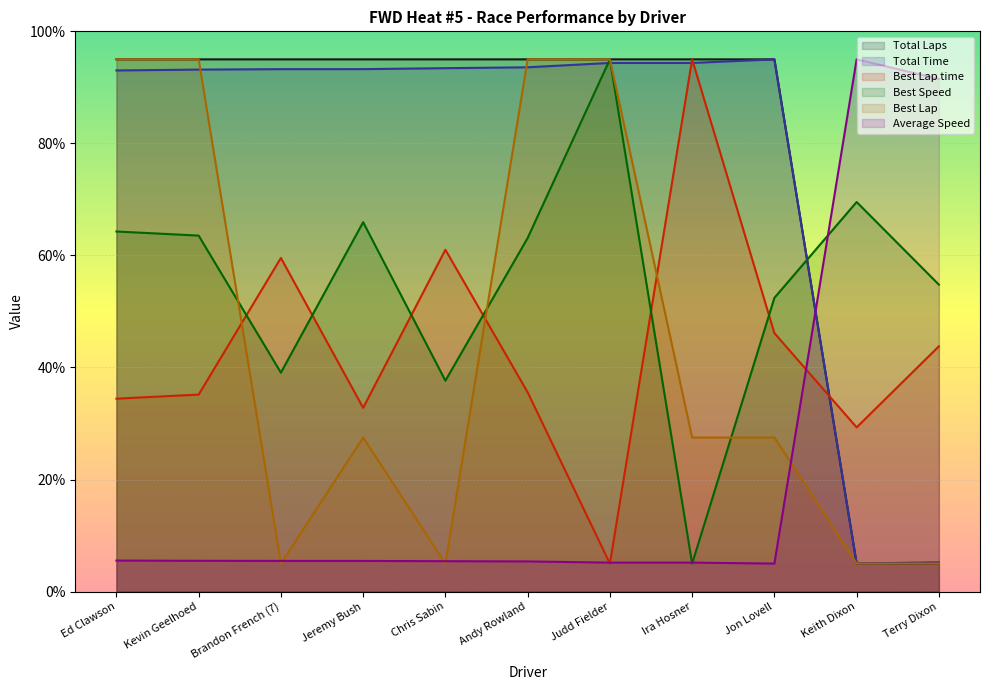

Reading right to left, transcribe all the data shown in this chart.

Total Laps: Terry Dixon=5.0	Keith Dixon=5.0	Jon Lovell=95.0	Ira Hosner=95.0	Judd Fielder=95.0	Andy Rowland=95.0	Chris Sabin=95.0	Jeremy Bush=95.0	Brandon French (7)=95.0	Kevin Geelhoed=95.0	Ed Clawson=95.0
Total Time: Terry Dixon=5.2	Keith Dixon=5.0	Jon Lovell=95.0	Ira Hosner=94.4	Judd Fielder=94.4	Andy Rowland=93.6	Chris Sabin=93.4	Jeremy Bush=93.3	Brandon French (7)=93.2	Kevin Geelhoed=93.2	Ed Clawson=93.0
Best Lap time: Terry Dixon=43.8	Keith Dixon=29.3	Jon Lovell=46.1	Ira Hosner=95.0	Judd Fielder=5.0	Andy Rowland=35.6	Chris Sabin=61.0	Jeremy Bush=32.8	Brandon French (7)=59.6	Kevin Geelhoed=35.2	Ed Clawson=34.4
Best Speed: Terry Dixon=54.8	Keith Dixon=69.5	Jon Lovell=52.4	Ira Hosner=5.0	Judd Fielder=95.0	Andy Rowland=63.1	Chris Sabin=37.6	Jeremy Bush=65.9	Brandon French (7)=39.1	Kevin Geelhoed=63.5	Ed Clawson=64.3
Best Lap: Terry Dixon=5.0	Keith Dixon=5.0	Jon Lovell=27.5	Ira Hosner=27.5	Judd Fielder=95.0	Andy Rowland=95.0	Chris Sabin=5.0	Jeremy Bush=27.5	Brandon French (7)=5.0	Kevin Geelhoed=95.0	Ed Clawson=95.0
Average Speed: Terry Dixon=91.5	Keith Dixon=95.0	Jon Lovell=5.0	Ira Hosner=5.2	Judd Fielder=5.2	Andy Rowland=5.4	Chris Sabin=5.4	Jeremy Bush=5.5	Brandon French (7)=5.5	Kevin Geelhoed=5.5	Ed Clawson=5.5